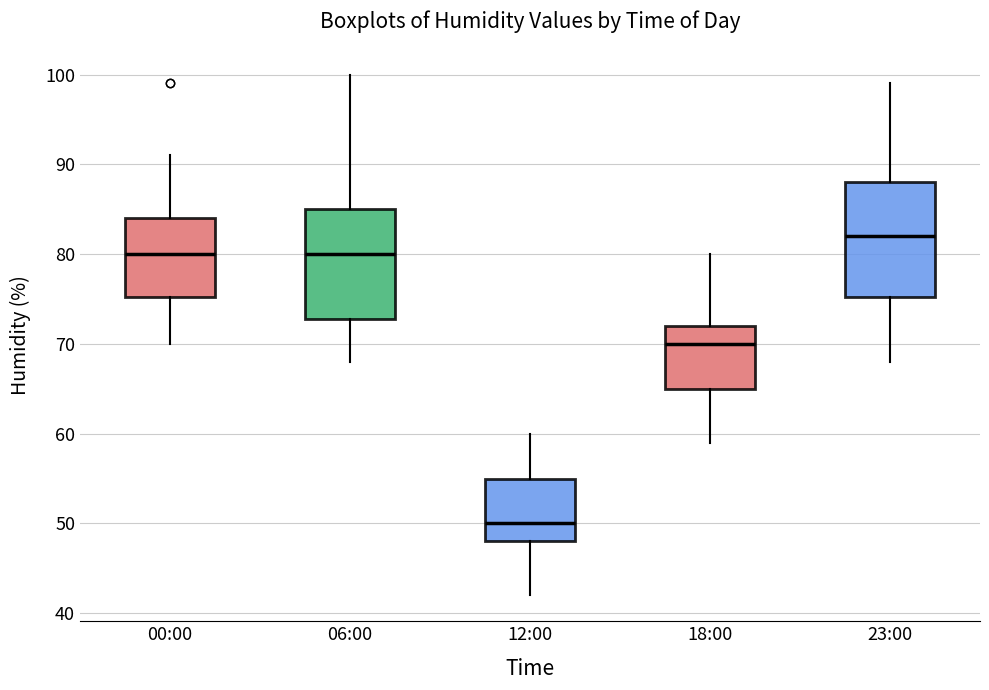

Which box's median line is the highest?

23:00